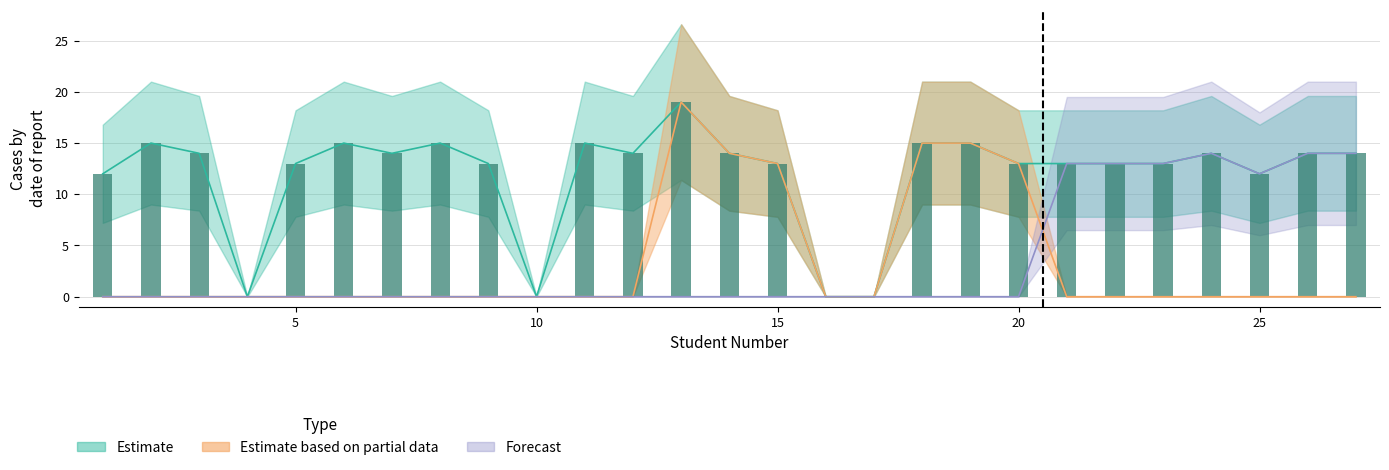

What is the highest value of the Forecast series?

14